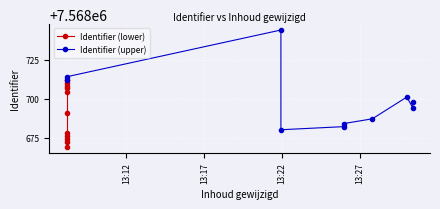

The chart shows a value of 10745275 at 2023-05-09 13:21:55. True or false?

False